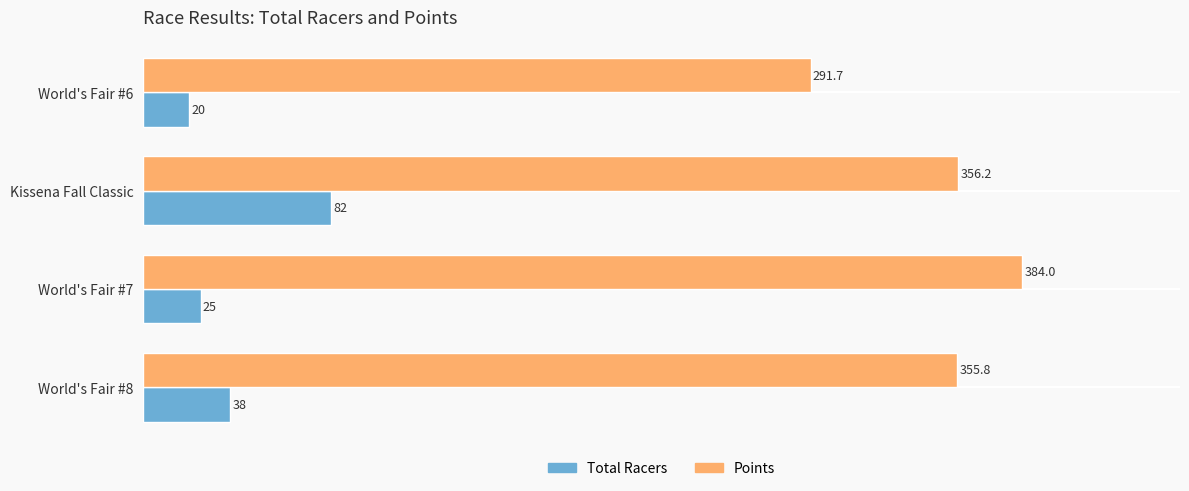

Rank the series at World's Fair #8 from highest to lowest value.

Points, Total Racers